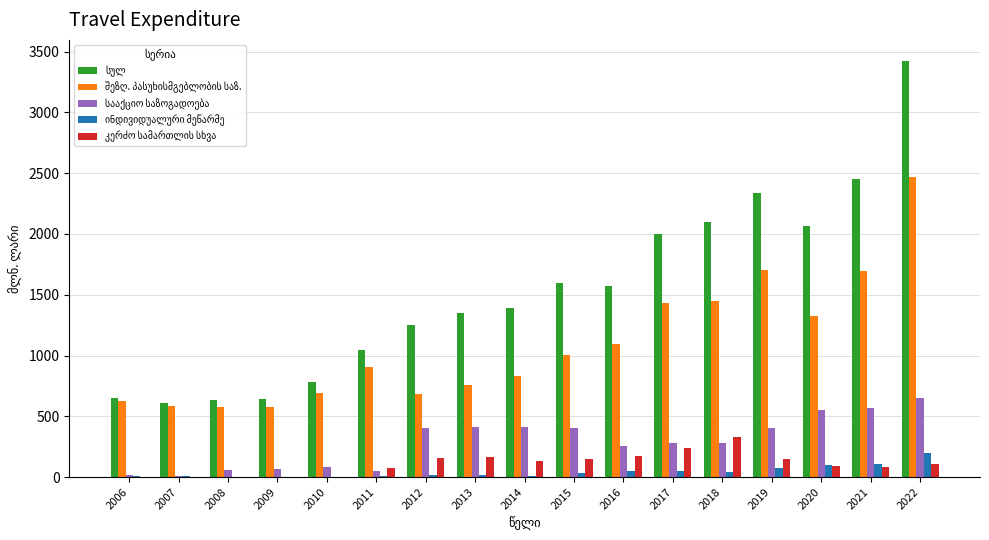

At which category is the sum across all series the highest?

2022